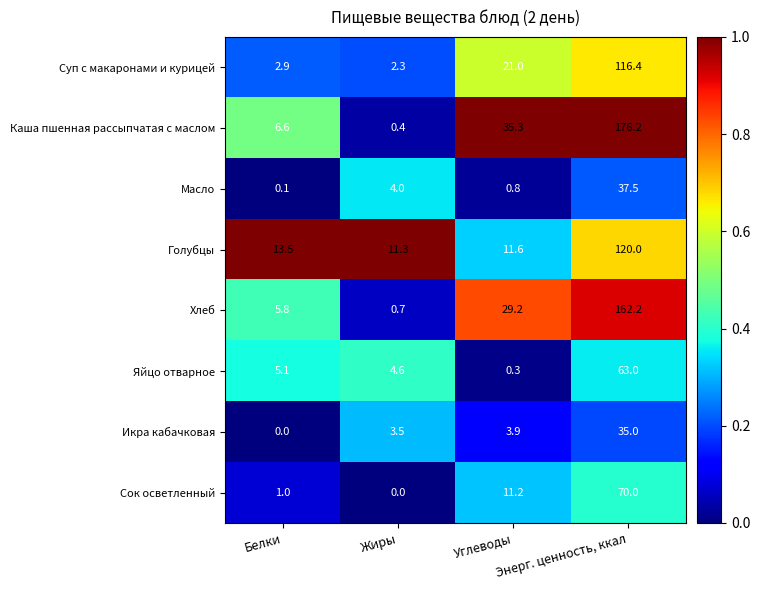

What is the average value of the Сок осветленный series?

20.6